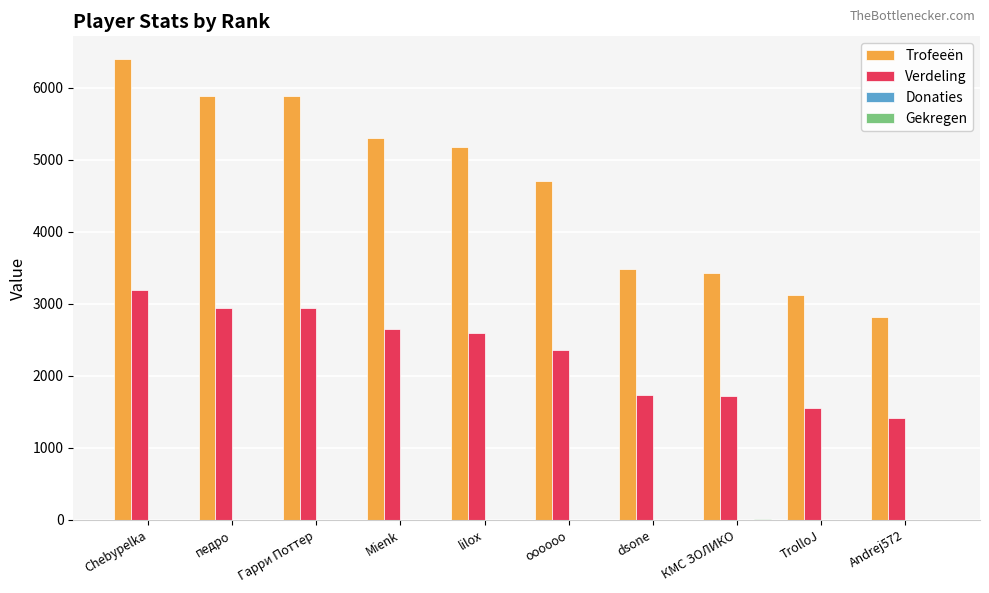

Between lilox and КМС ЗОЛИКО, which series saw the biggest shift?

Trofeeën